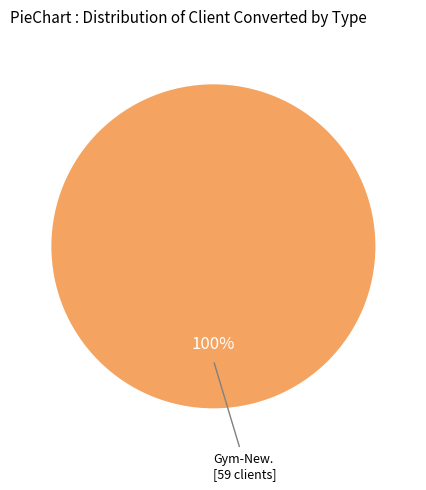

Is there any slice that represents more than half of the pie?

Yes